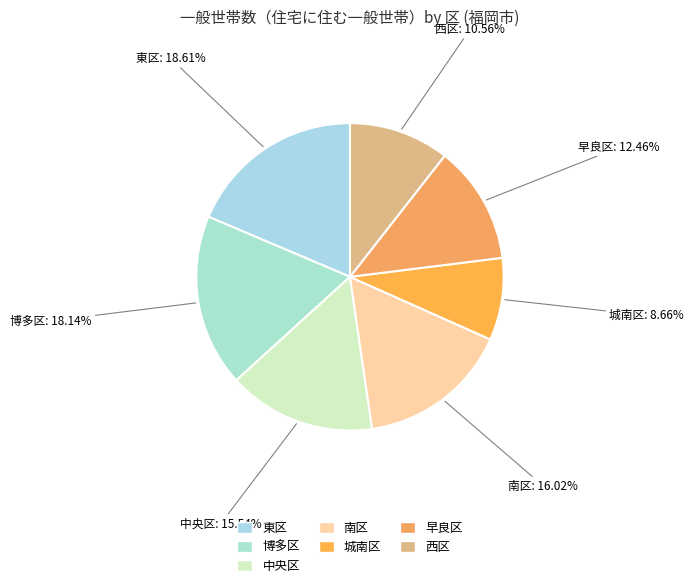

Which category has the smallest portion of the pie?

城南区